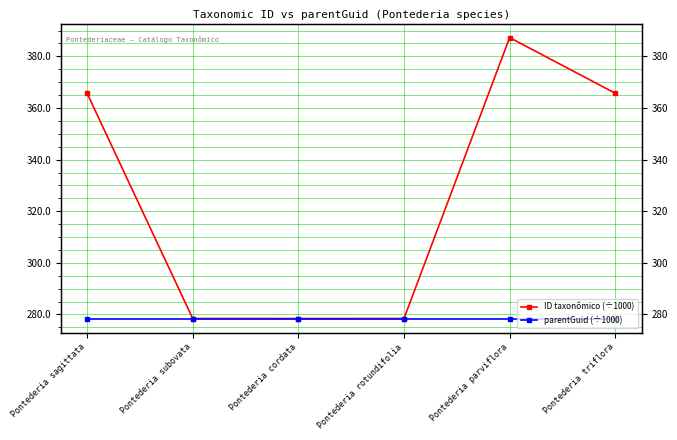

Read the parentGuid (÷1000) value at Pontederia cordata.

278.4